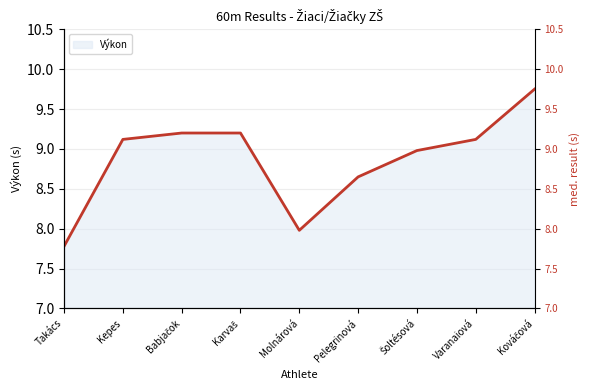

How many interior local valleys (lower than both neighbors) does the data have?

1